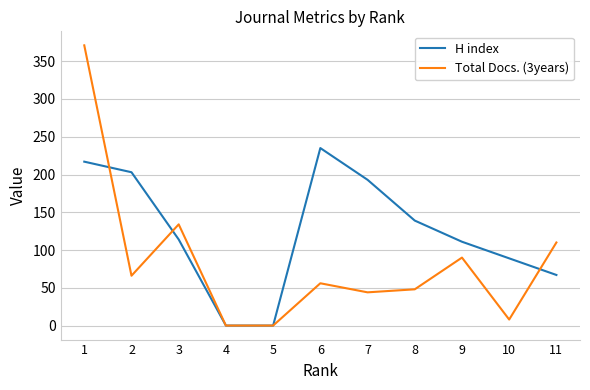

Is the value of Total Docs. (3years) at 7 greater than the value of H index at 5?

Yes